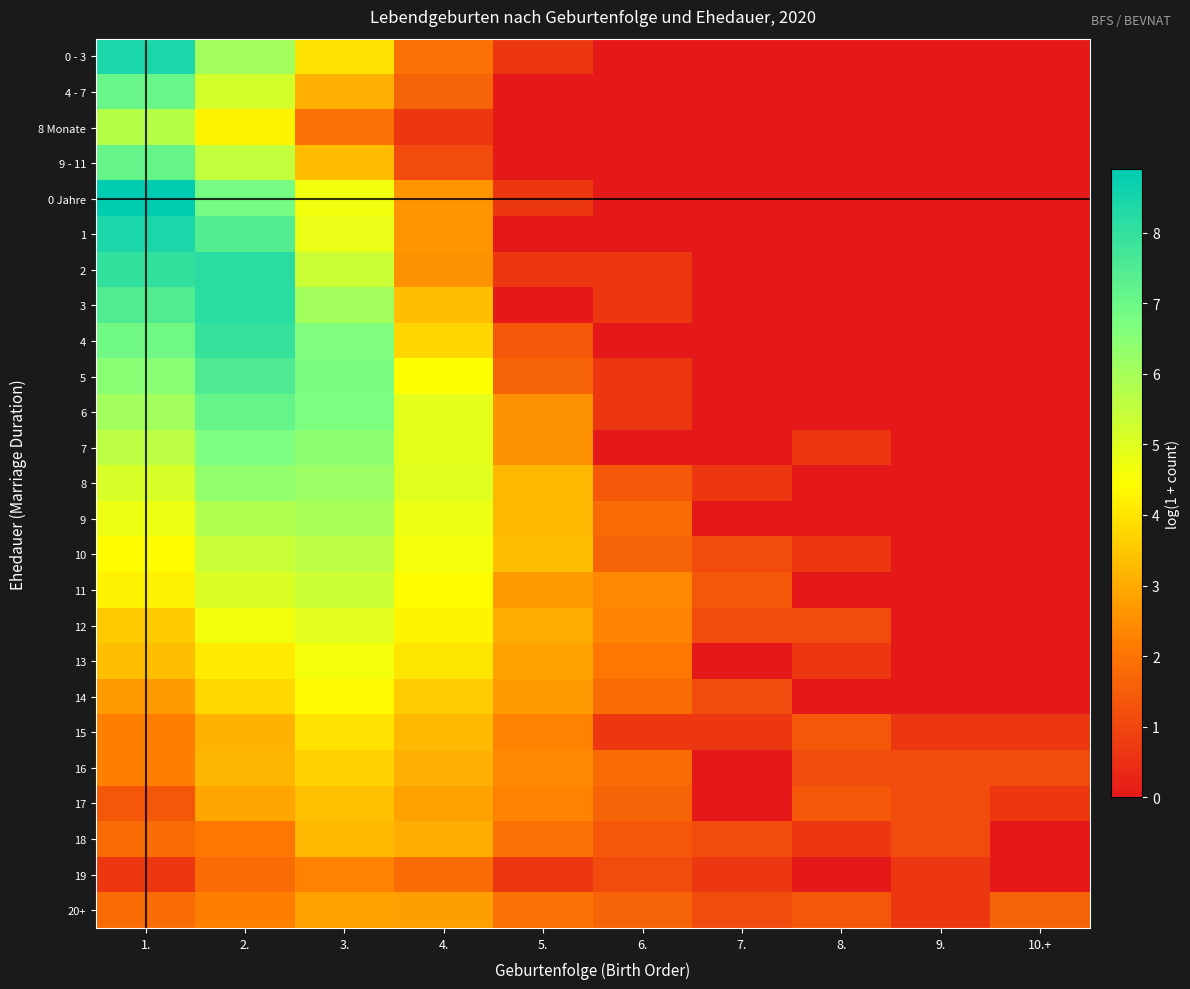

Which series has the widest spread of values?

0 Jahre